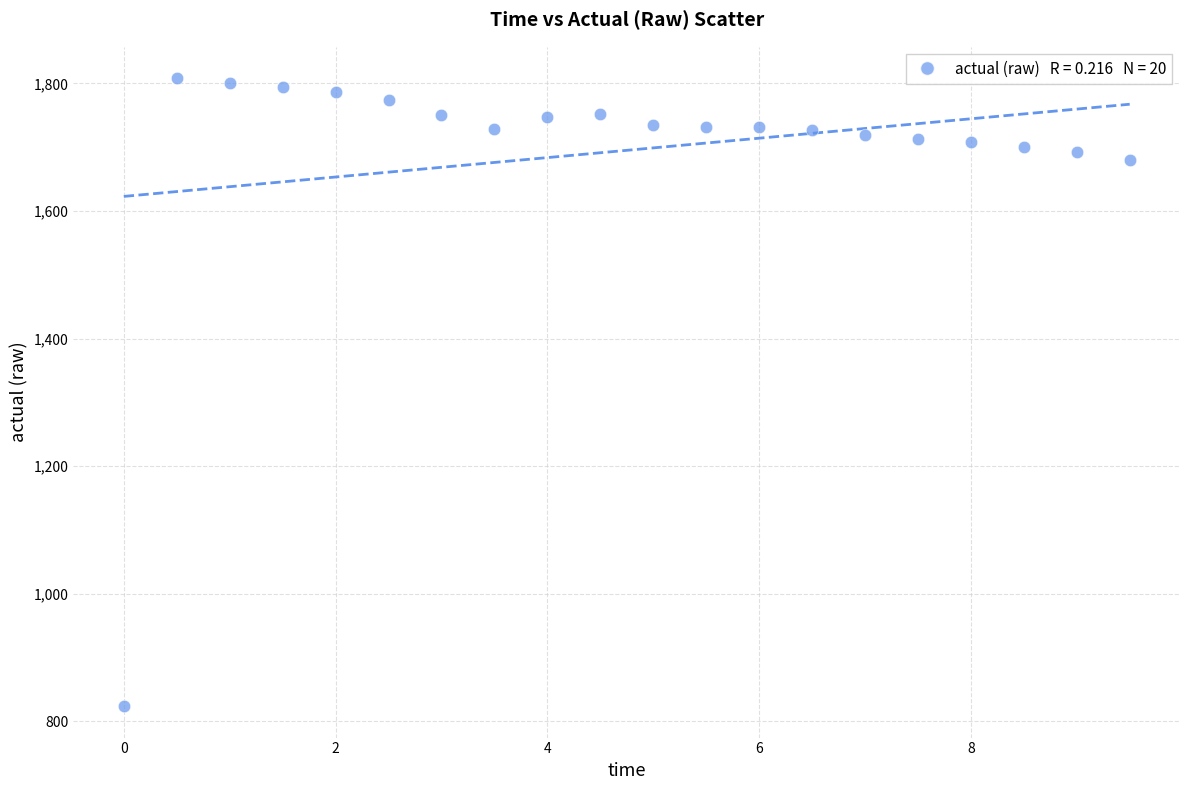

What Y value in the scatter plot is closest to 1316?

1679.9